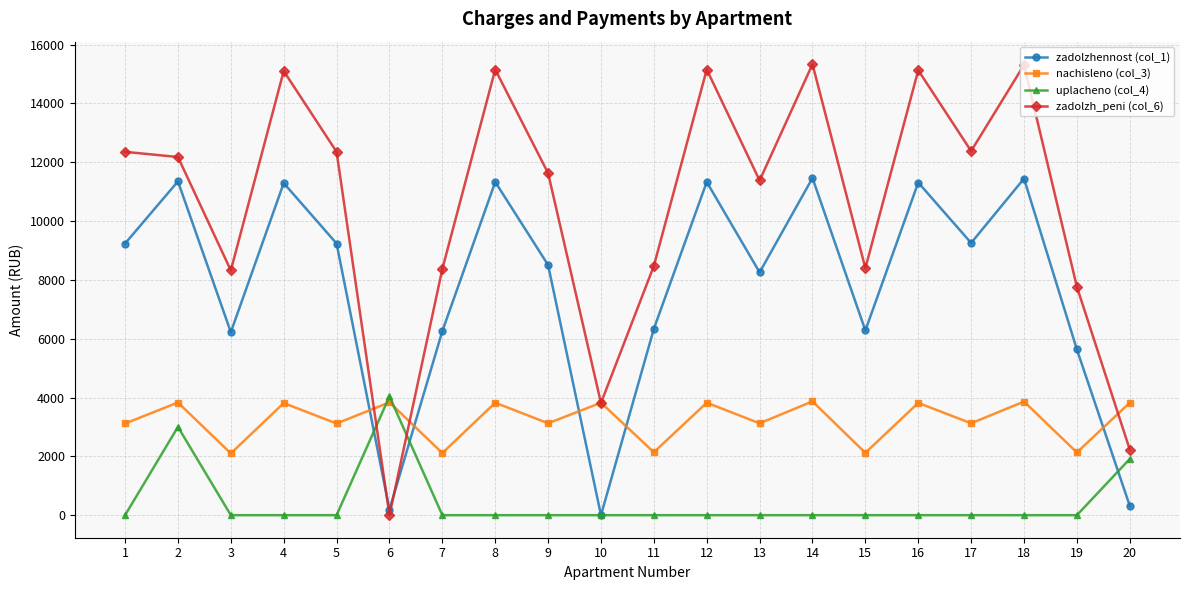

Which series changed the most between 5 and 19?

zadolzh_peni (col_6)